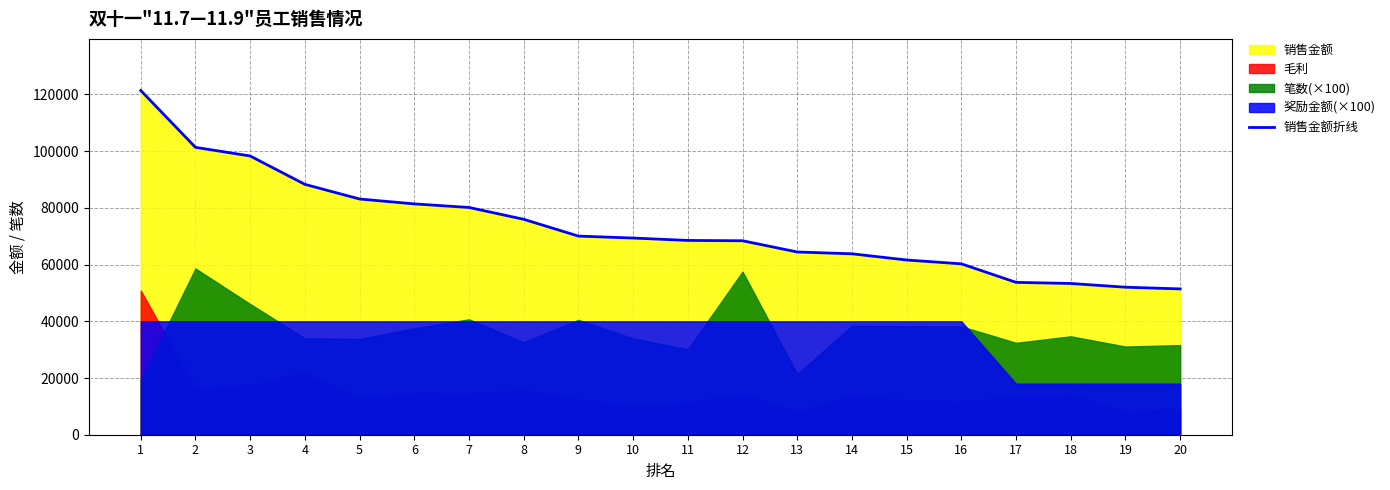

What is the value of the 1st point from the left?

121370.0